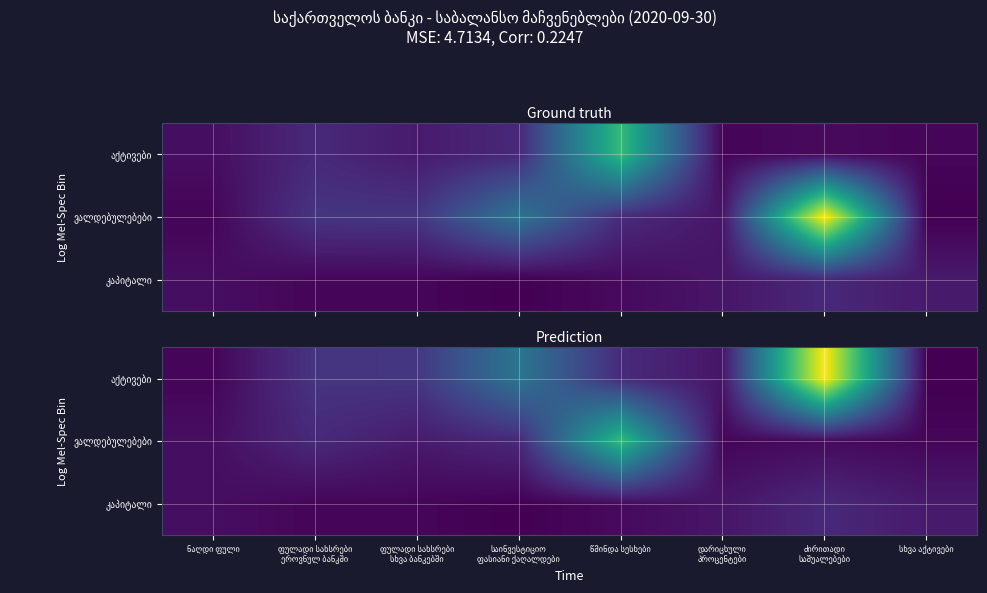

Which series has the largest total across all categories?

აქტივები